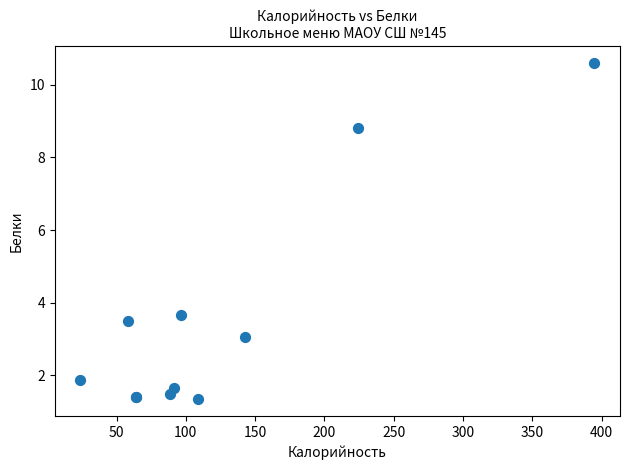

What Y value in the scatter plot is closest to 5?

3.7